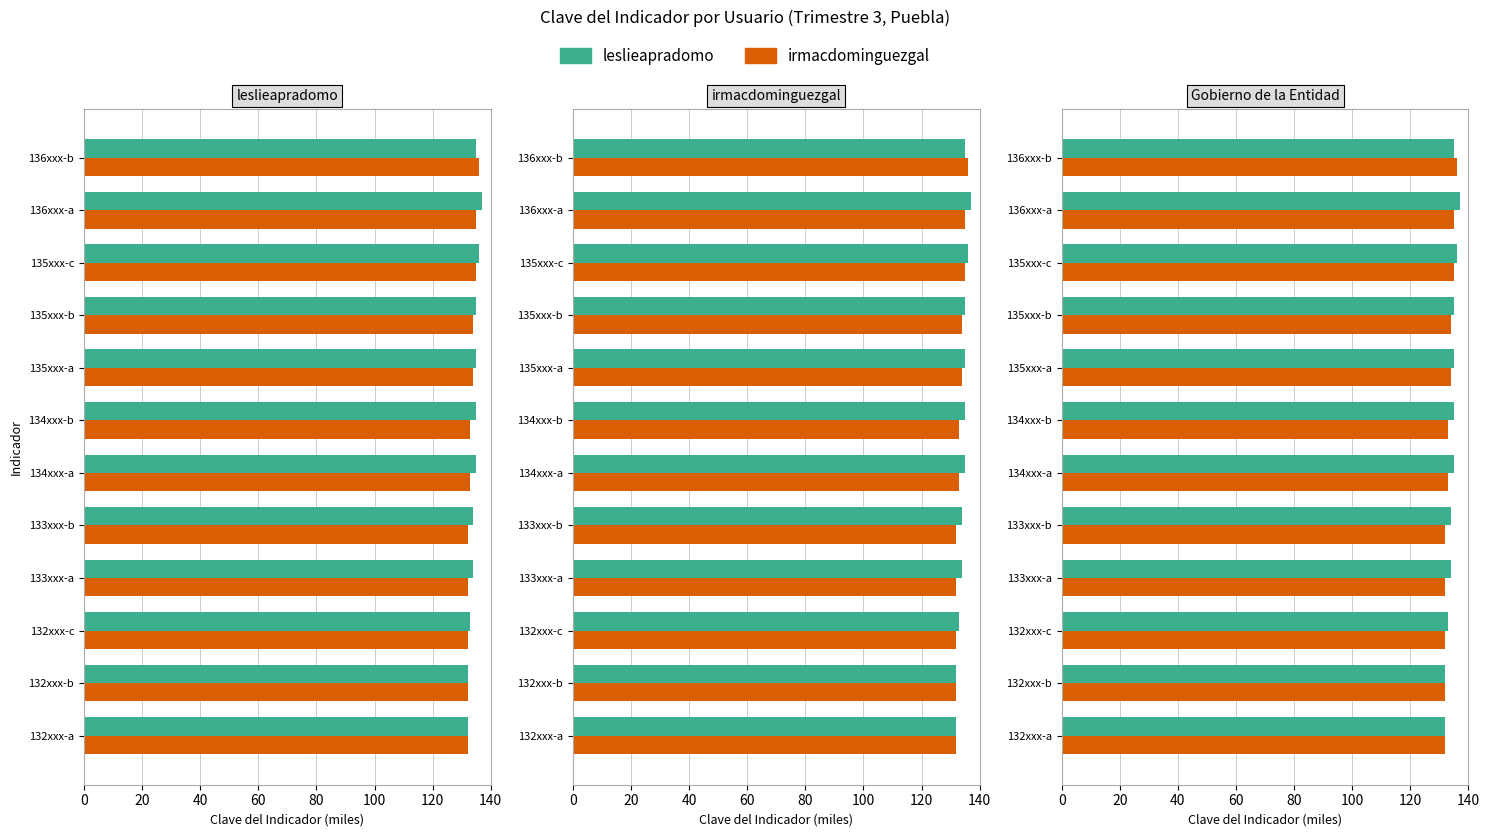

What is the average value of the irmacdominguezgal series?

133